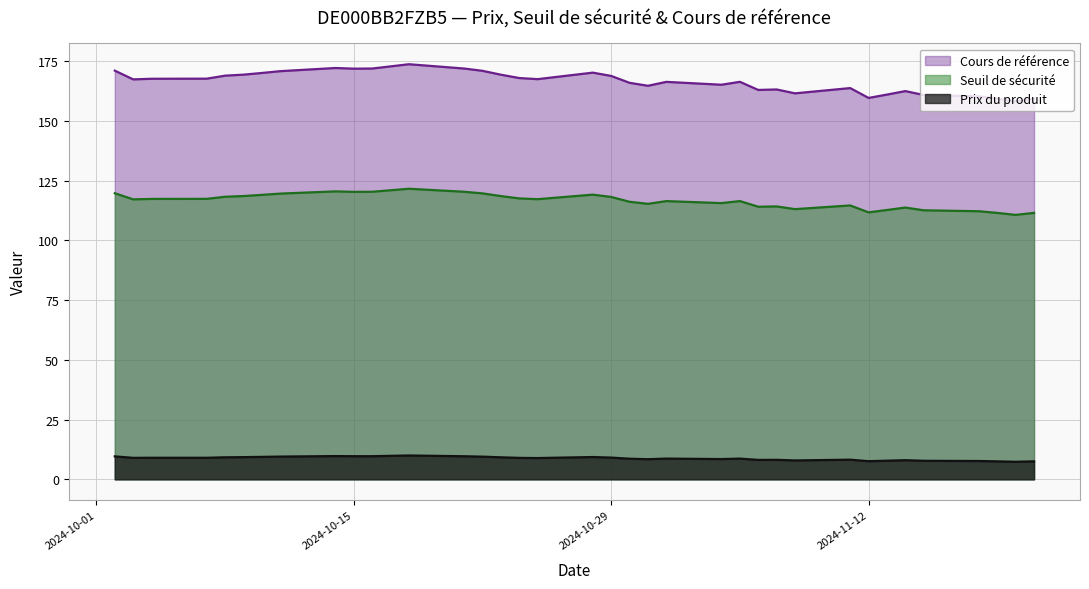

True or false: Prix du produit and Cours de référence cross at least once.

False